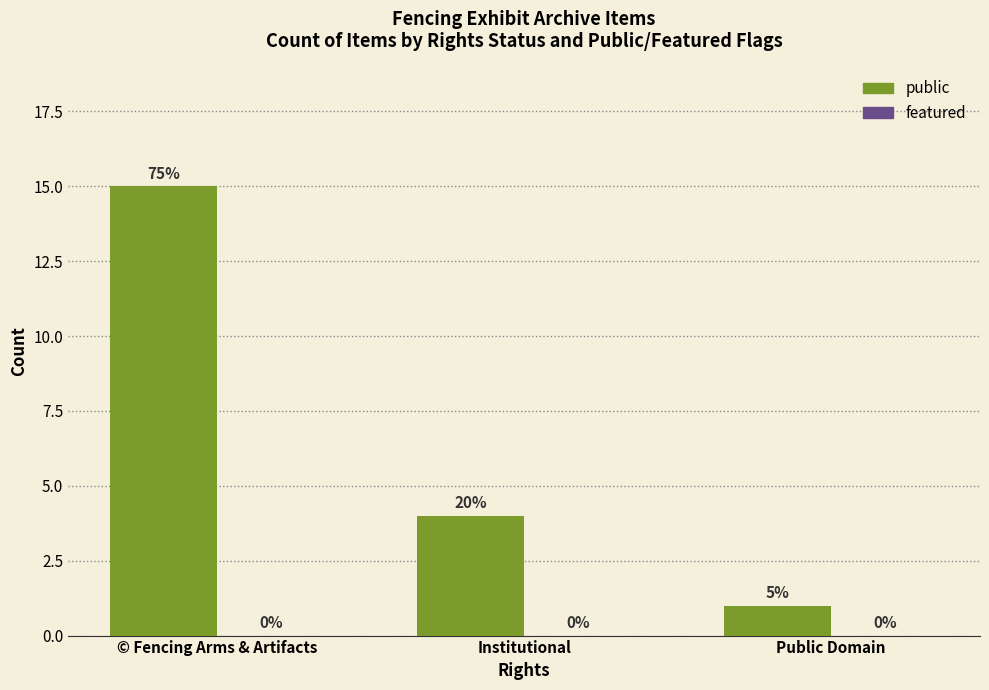

Reading left to right, transcribe all the data shown in this chart.

public: 15	4	1
featured: 0	0	0